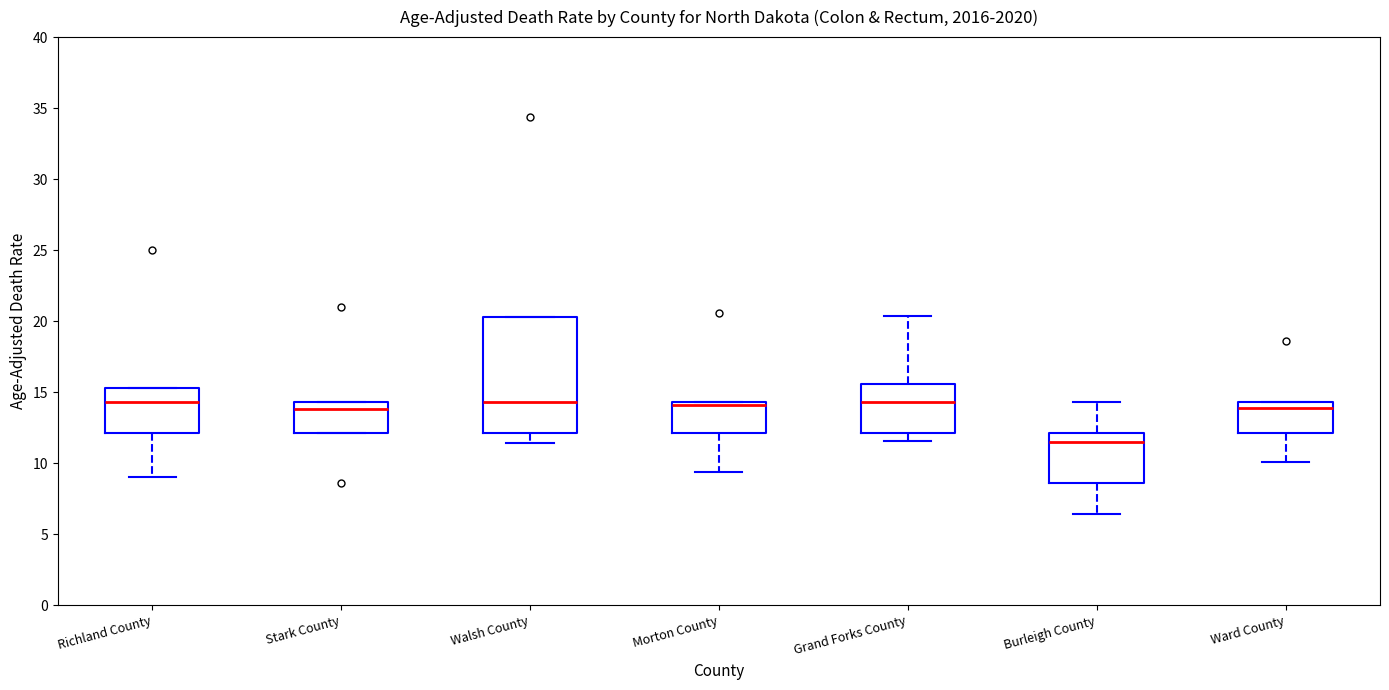

Where does the median line of the box for Stark County sit on the y-axis? The values are not printed on the chart, so give them approximately, as read against the axis.

14.0